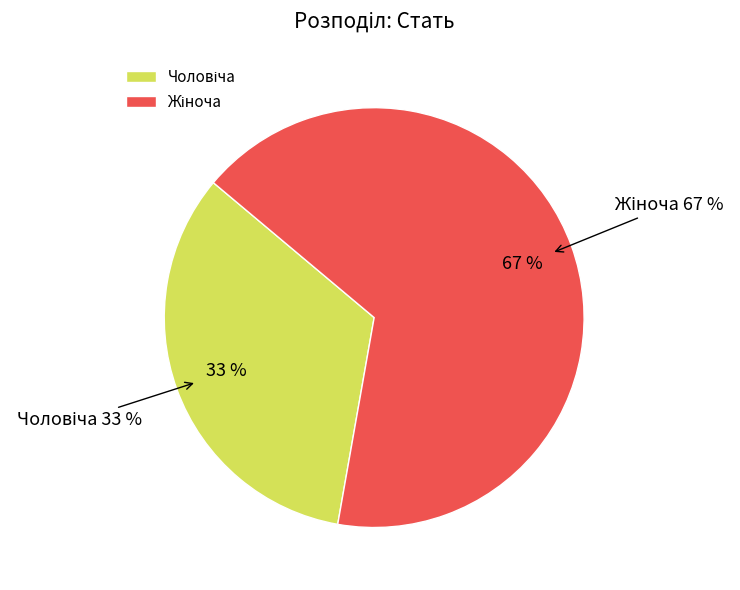

To the nearest percent, what portion does Чоловіча represent?

33%